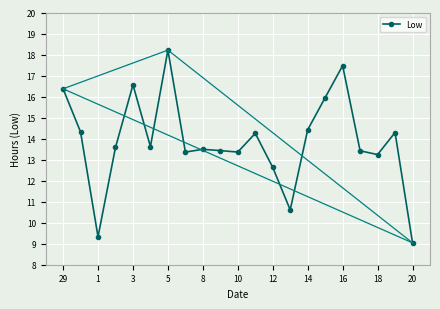

What is the smallest value displayed?

9.0